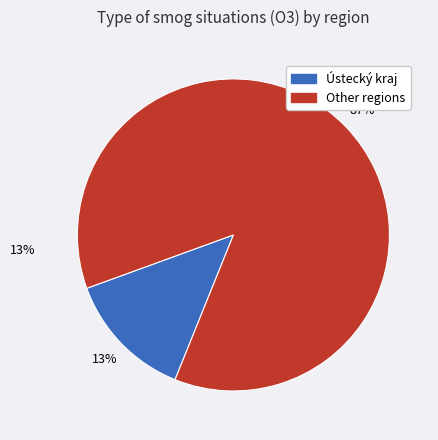

Does any single category account for the majority?

Yes